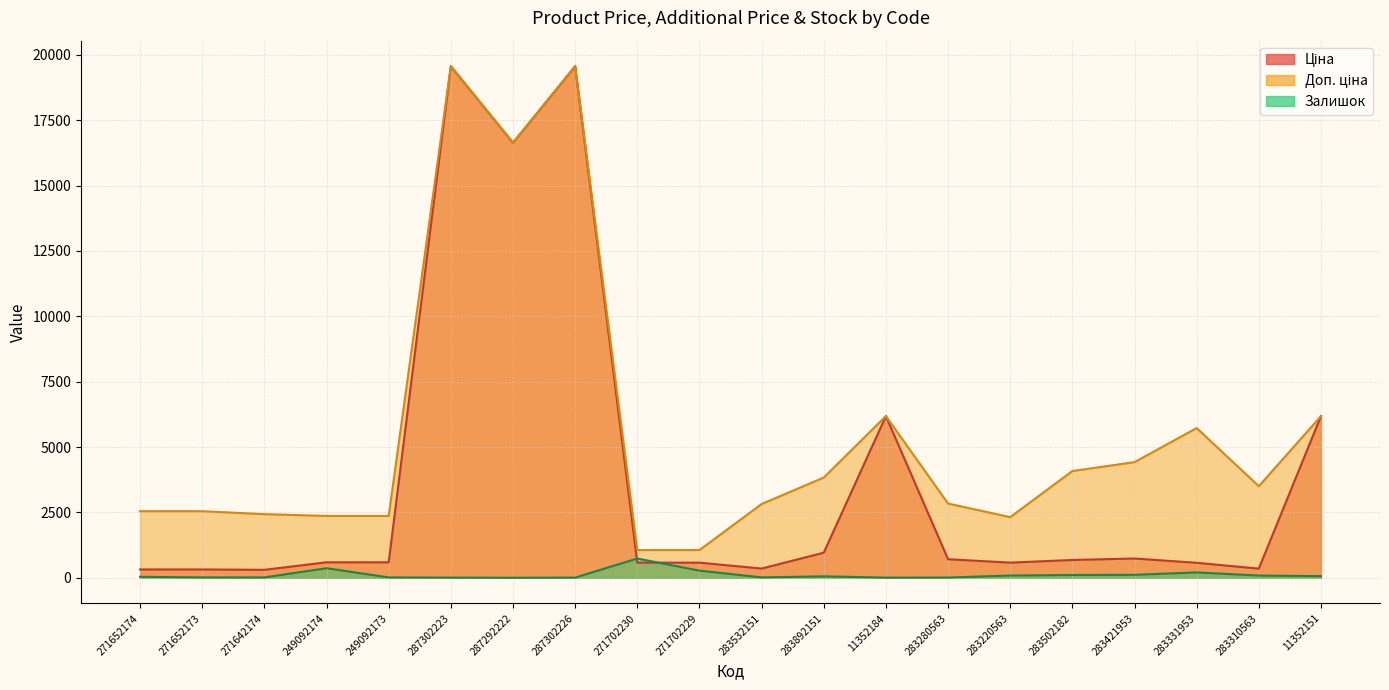

True or false: Залишок and Доп. ціна cross at least once.

False